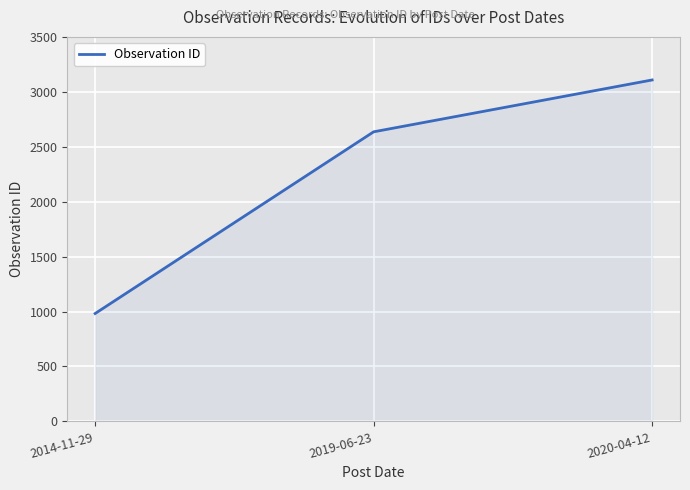

Reading right to left, list all the values displayed in this chart.

2020-04-12=3108	2019-06-23=2636	2014-11-29=982